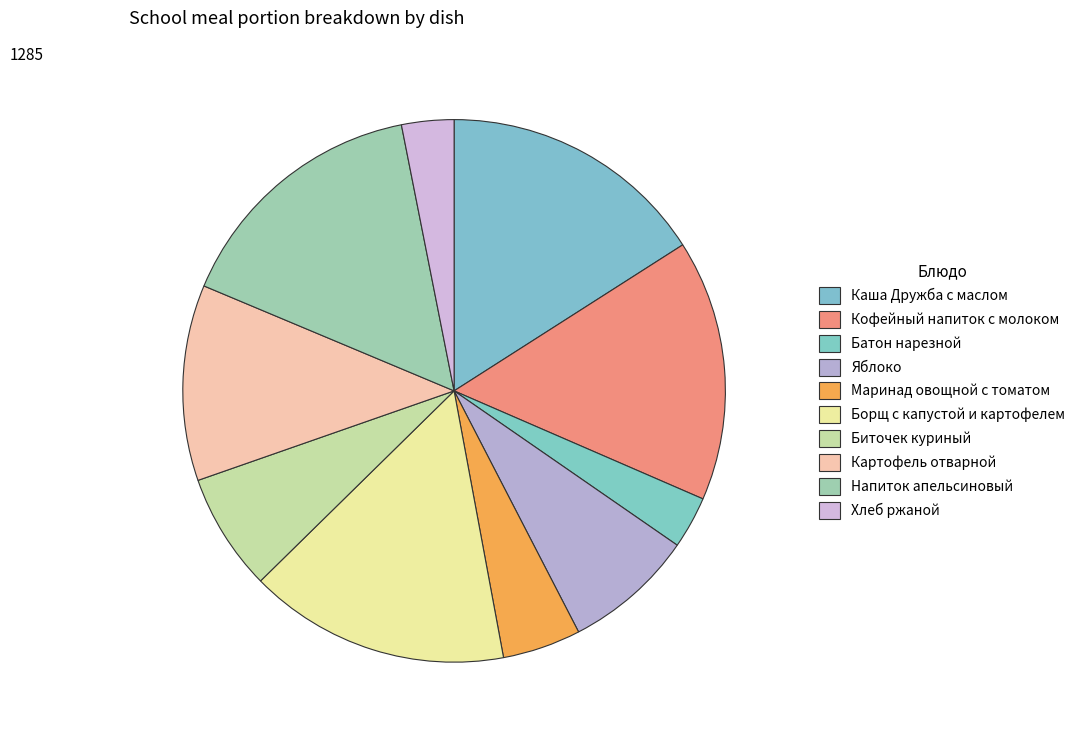

What is the change in value from Яблоко to Биточек куриный?

-10